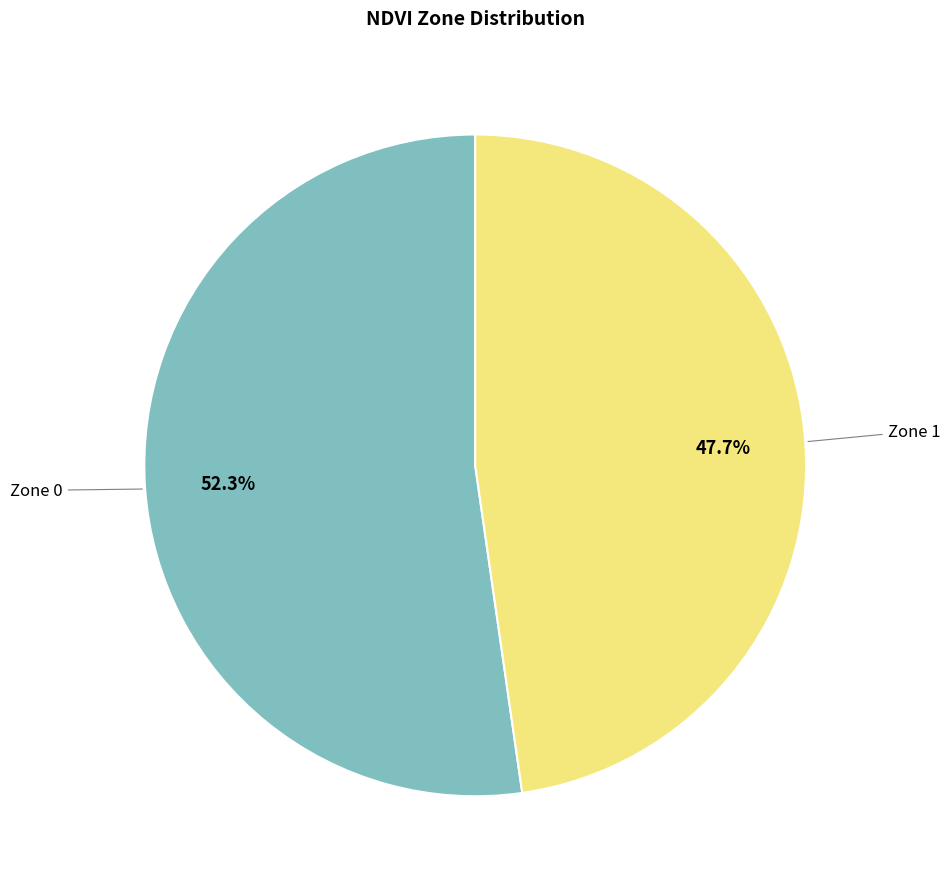

Does any single category account for the majority?

Yes